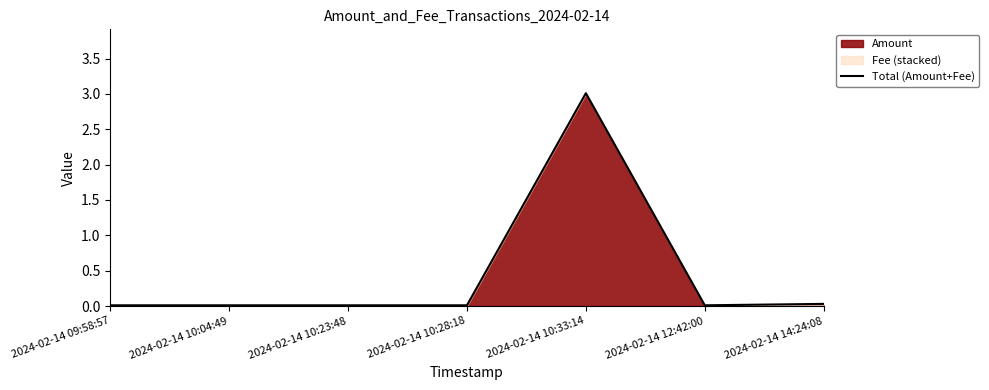

Between 2024-02-14 14:24:08 and 2024-02-14 12:42:00, which is larger?

2024-02-14 14:24:08